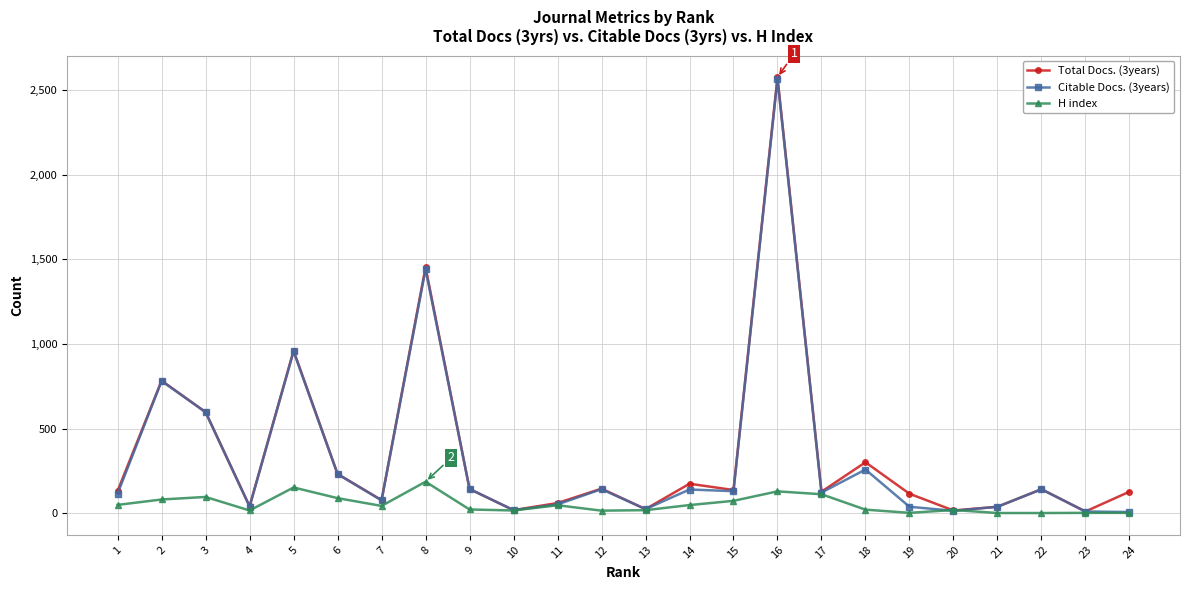

True or false: H index has more than 1 points higher than both neighbors.

True